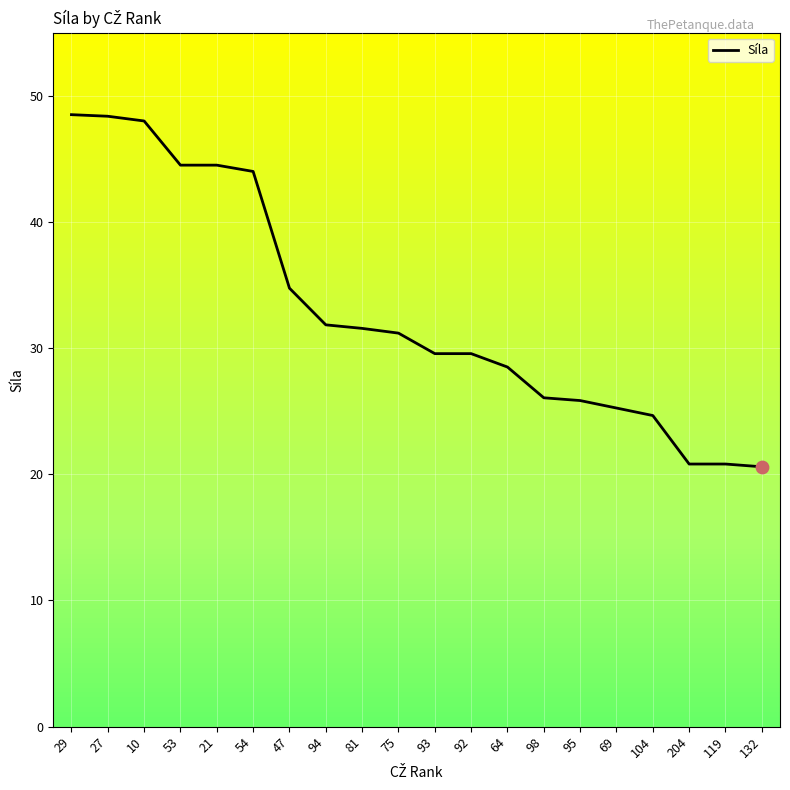

Which has a higher value, 94 or 69?

94